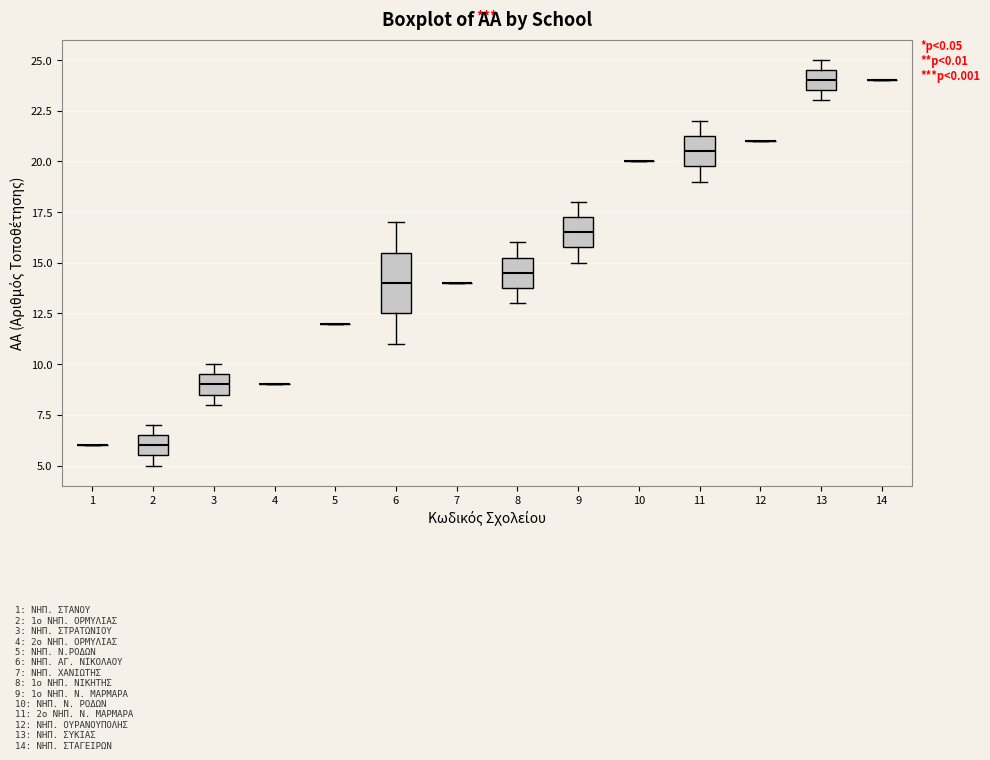

Reading left to right, read every box against the y-axis: the position of its median line, the range the box covers, and the ends of its whiskers. The values are not printed on the chart, so give them approximately, as read against the axis.

1: box collapsed to a line at 6.0, whiskers 6.0 to 6.0
2: median 6.0, box 5.5 to 6.5, whiskers 5.0 to 7.0
3: median 9.0, box 8.5 to 9.5, whiskers 8.0 to 10.0
4: box collapsed to a line at 9.0, whiskers 9.0 to 9.0
5: box collapsed to a line at 12.0, whiskers 12.0 to 12.0
6: median 14.0, box 12.5 to 15.5, whiskers 11.0 to 17.0
7: box collapsed to a line at 14.0, whiskers 14.0 to 14.0
8: median 14.5, box 14.0 to 15.5, whiskers 13.0 to 16.0
9: median 16.5, box 16.0 to 17.5, whiskers 15.0 to 18.0
10: box collapsed to a line at 20.0, whiskers 20.0 to 20.0
11: median 20.5, box 20.0 to 21.5, whiskers 19.0 to 22.0
12: box collapsed to a line at 21.0, whiskers 21.0 to 21.0
13: median 24.0, box 23.5 to 24.5, whiskers 23.0 to 25.0
14: box collapsed to a line at 24.0, whiskers 24.0 to 24.0